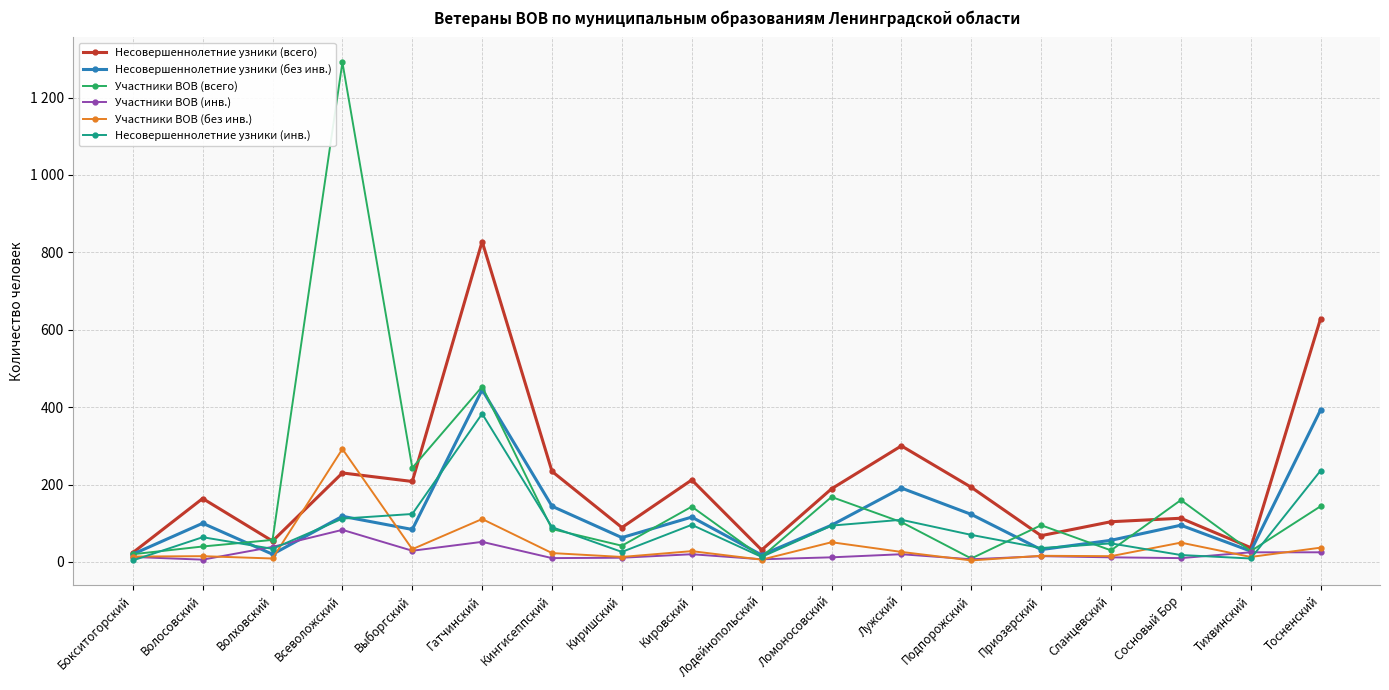

What is the sum of all Участники ВОВ (инв.) values?

396